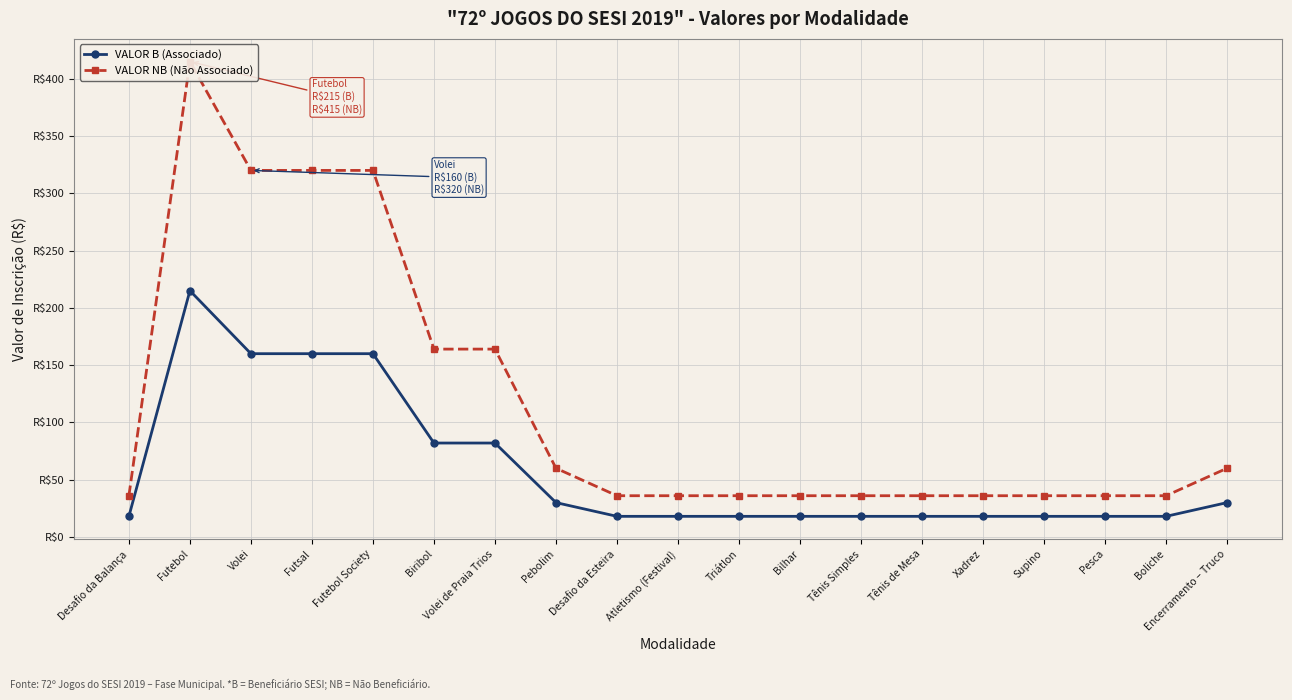

What is the maximum value shown in the chart?

415